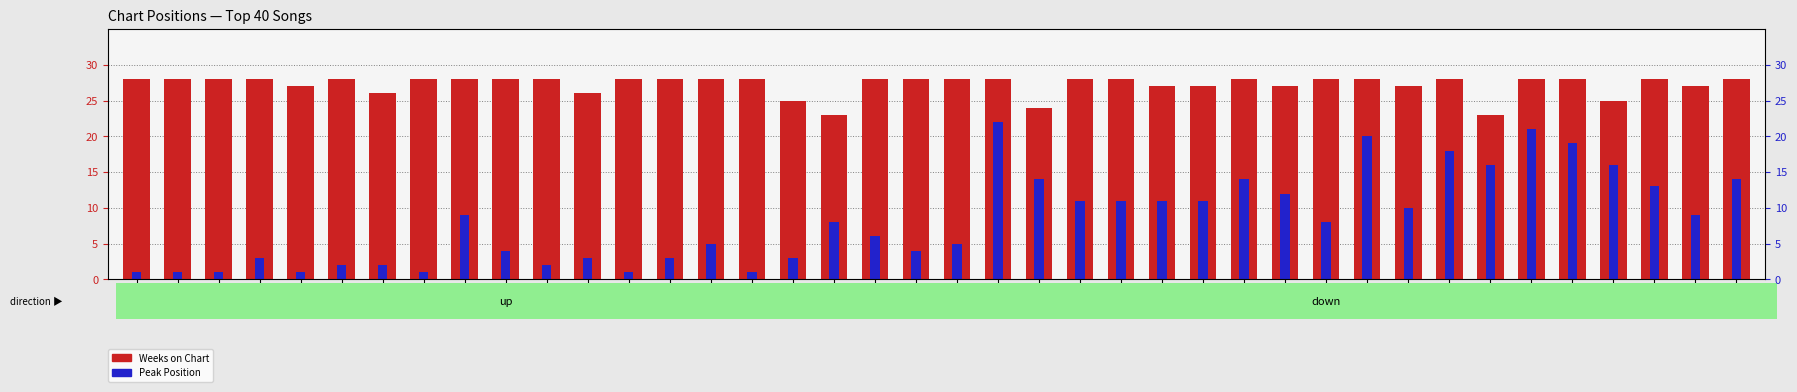

What is the sum of all Weeks on Chart values?

1090